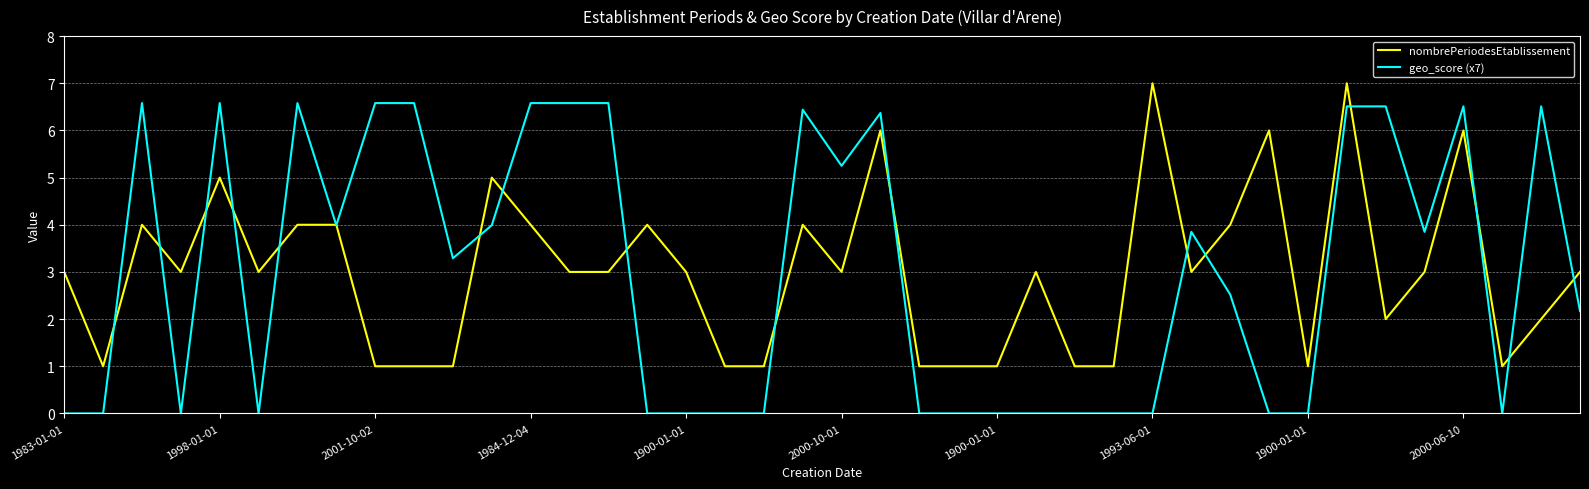

Rank the series by their maximum value, from lowest to highest.

geo_score (x7), nombrePeriodesEtablissement